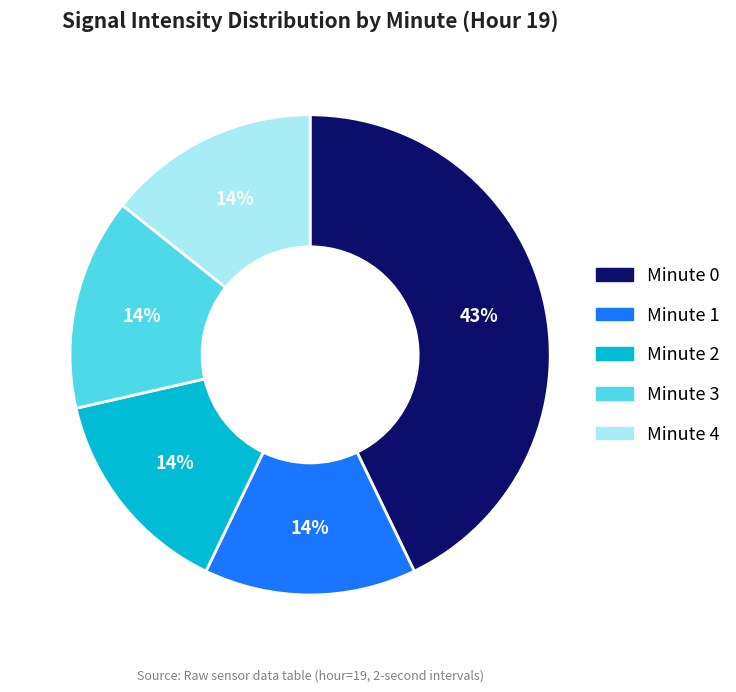

What is the ratio of the value at Minute 1 to the value at Minute 4?

1.0